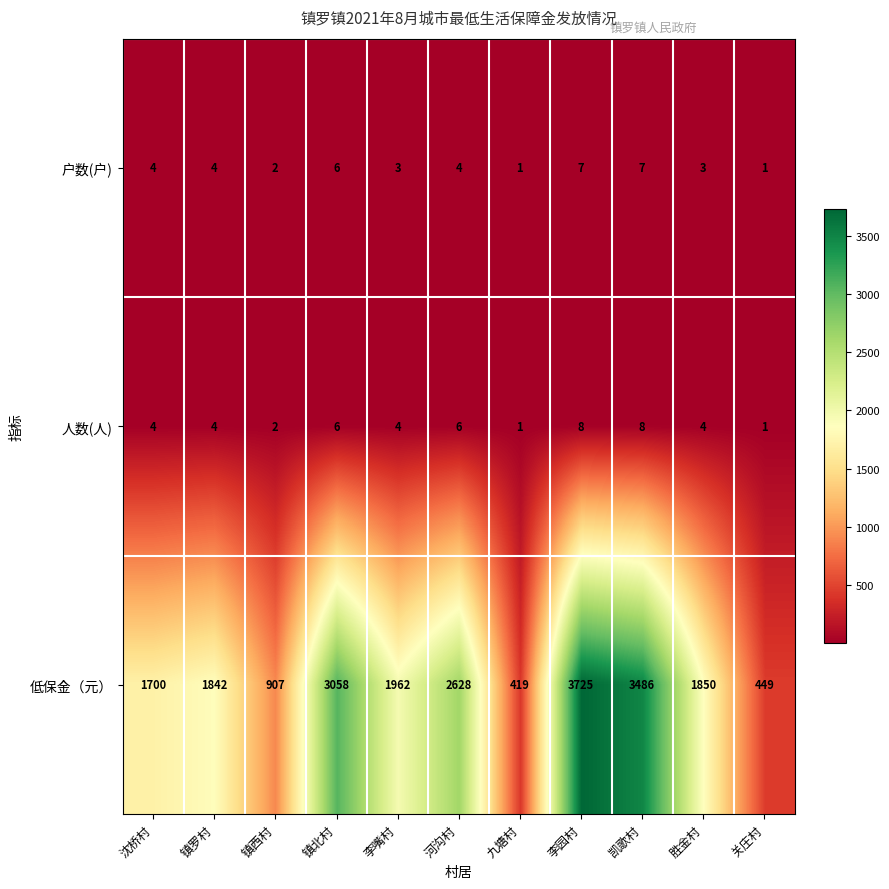

What is the greatest value displayed?

3725